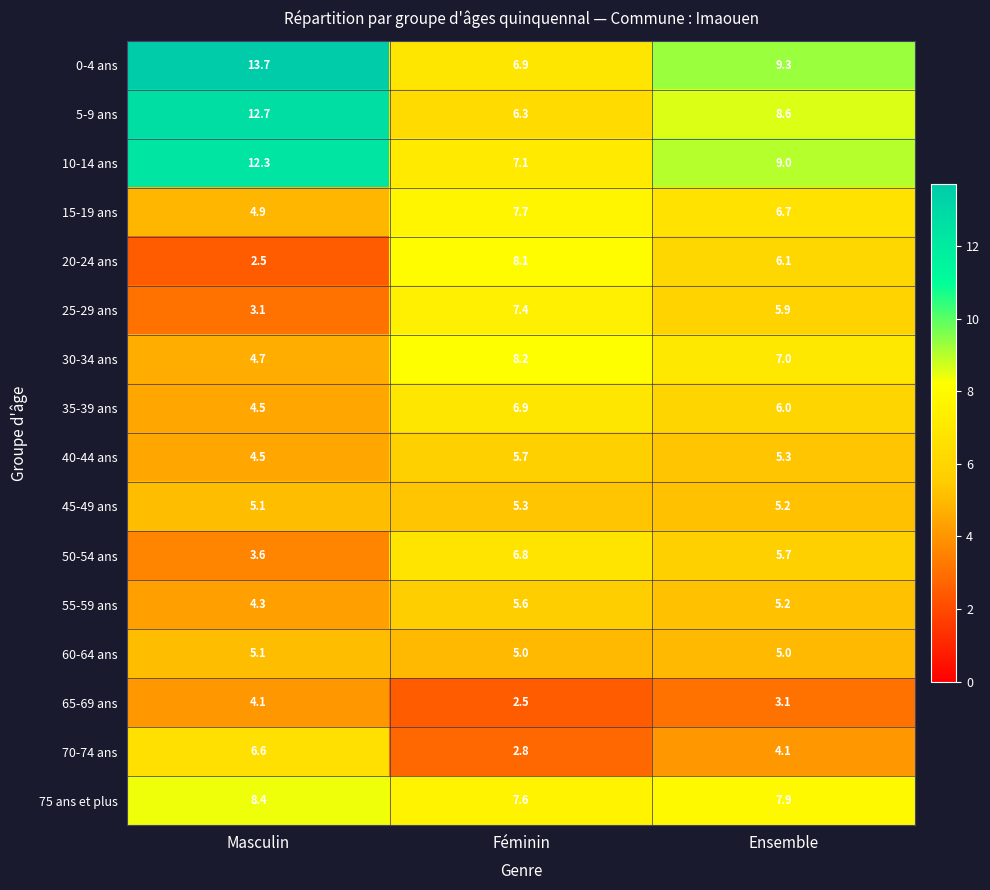

Which series has the widest spread of values?

0-4 ans